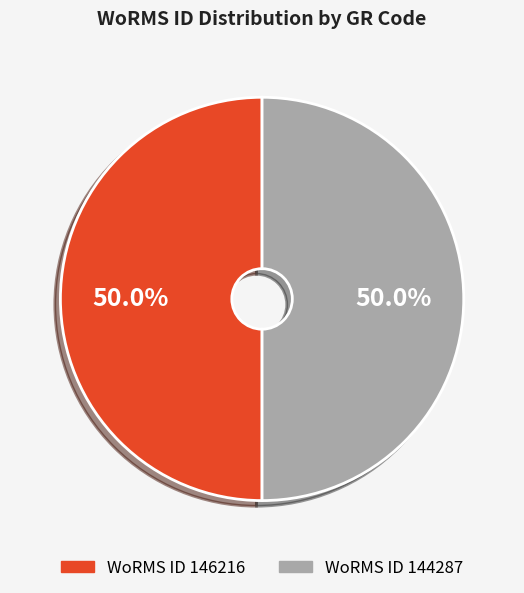

To the nearest percent, what is the average slice percentage?

50%